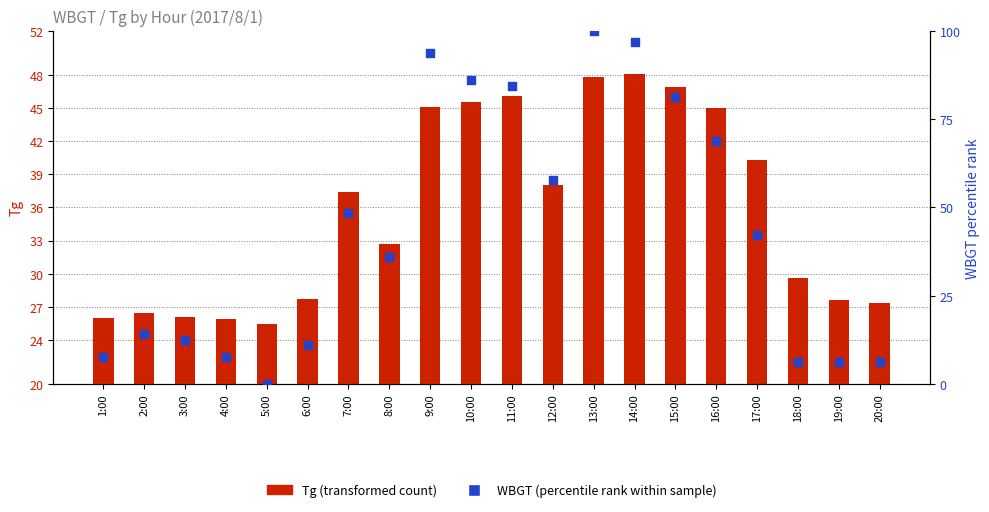

Is the value of Tg (transformed count) at 12:00 greater than the value of WBGT (percentile rank) at 2:00?

Yes